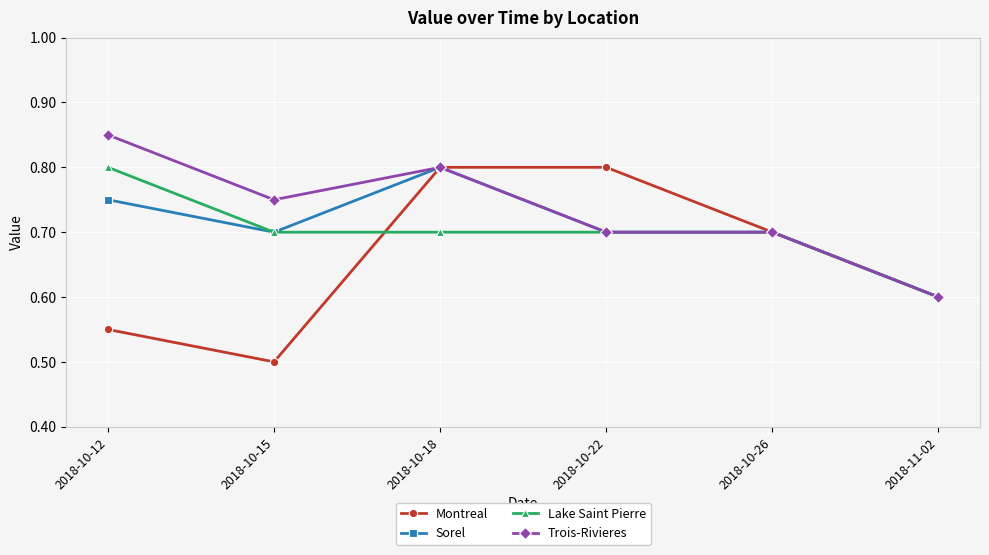

Is the value of Sorel at 2018-11-02 greater than the value of Lake Saint Pierre at 2018-10-15?

No